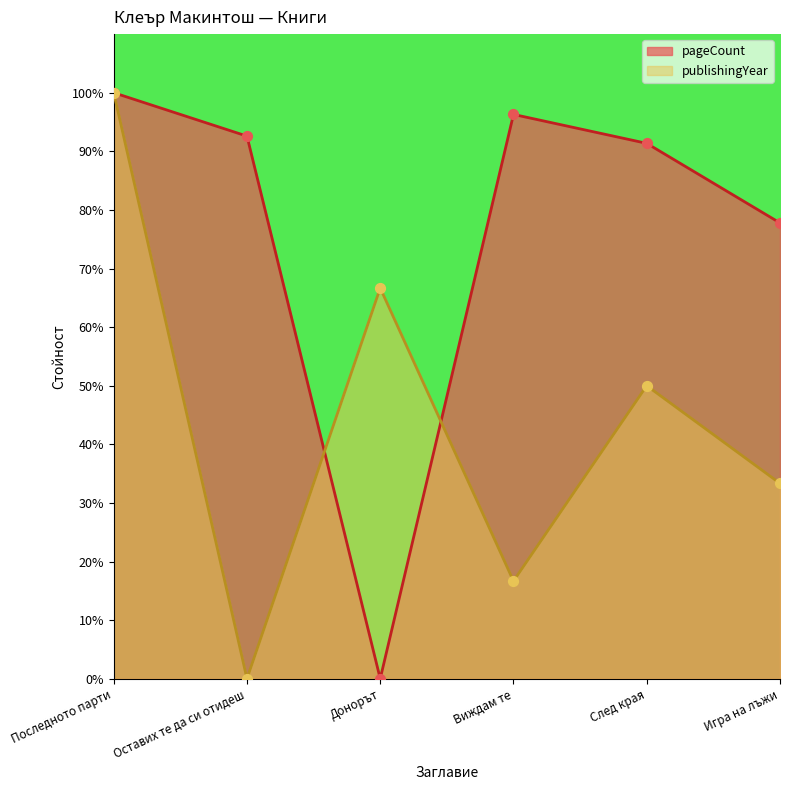

Which series has the largest total across all categories?

pageCount